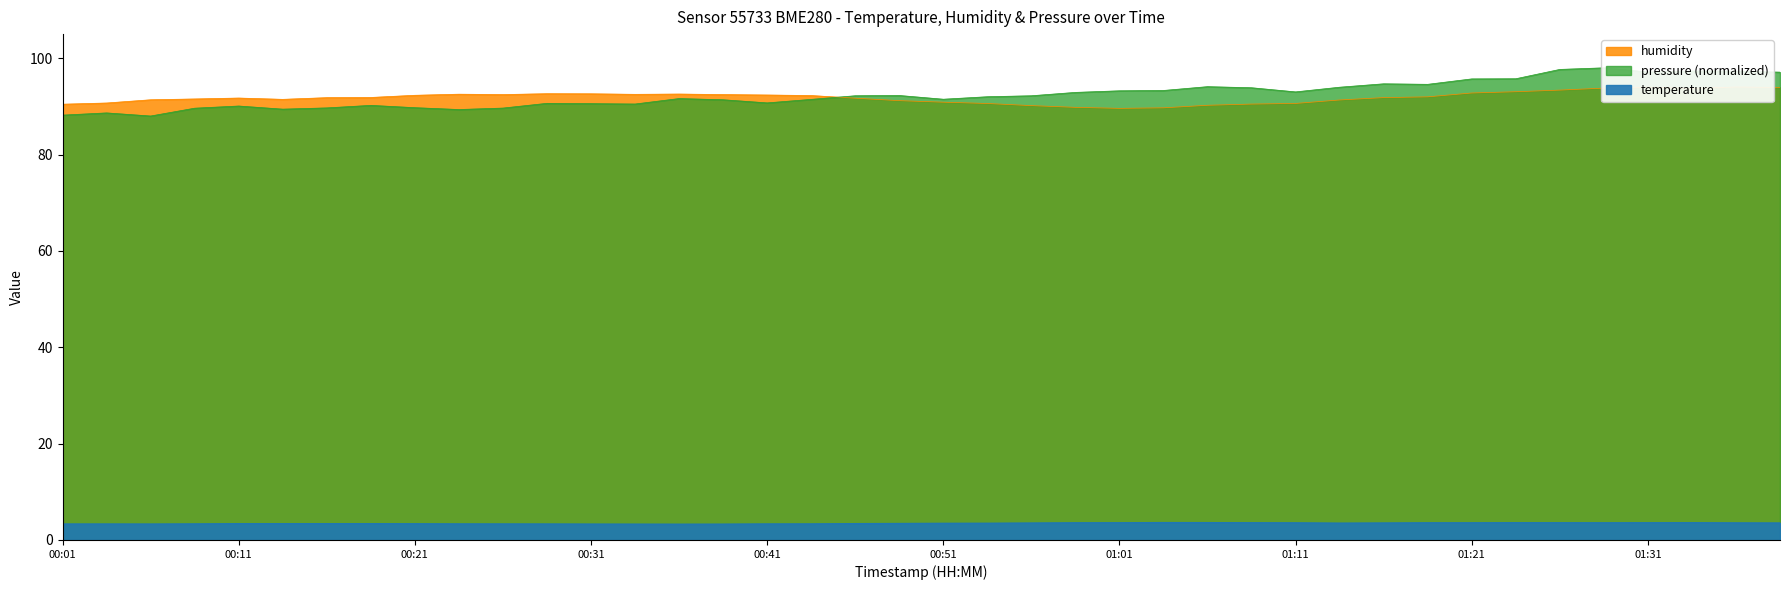

Is it true that humidity equals 92.2 at 00:43?

True